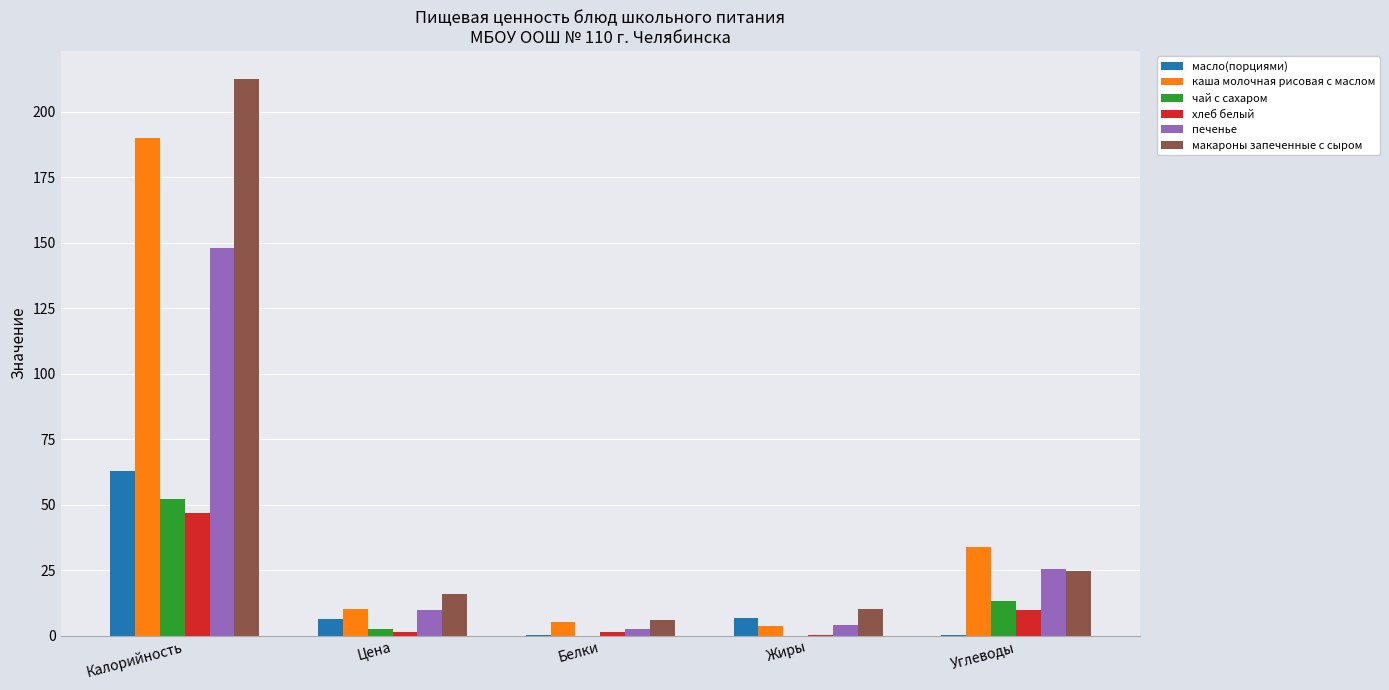

At which category is the sum across all series the highest?

Калорийность